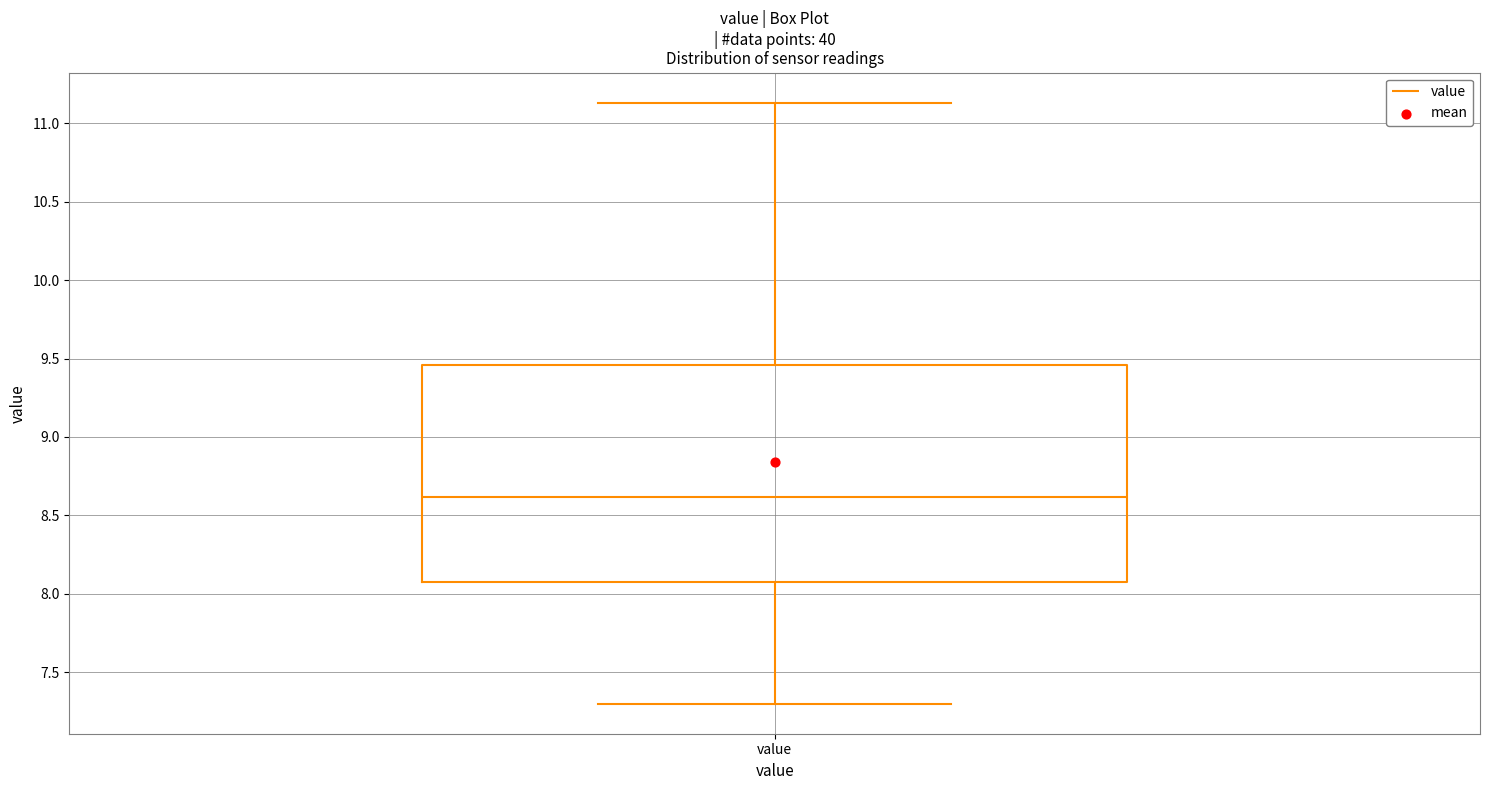

Read this box plot against the y-axis: the position of the median line, the range covered by the box, and the ends of both whiskers. The values are not printed on the chart, so give them approximately, as read against the axis.

median 8.60, box 8.10 to 9.45, whiskers 7.30 to 11.15